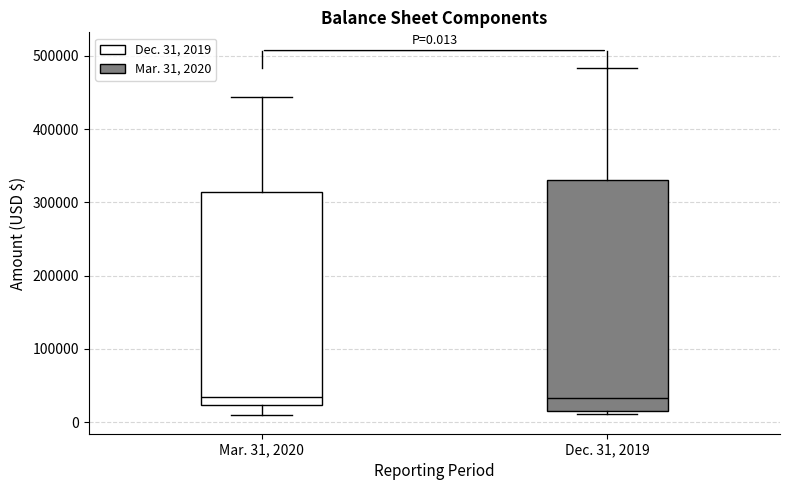

Which box is the tallest, from its lower edge to its upper edge?

Dec. 31, 2019